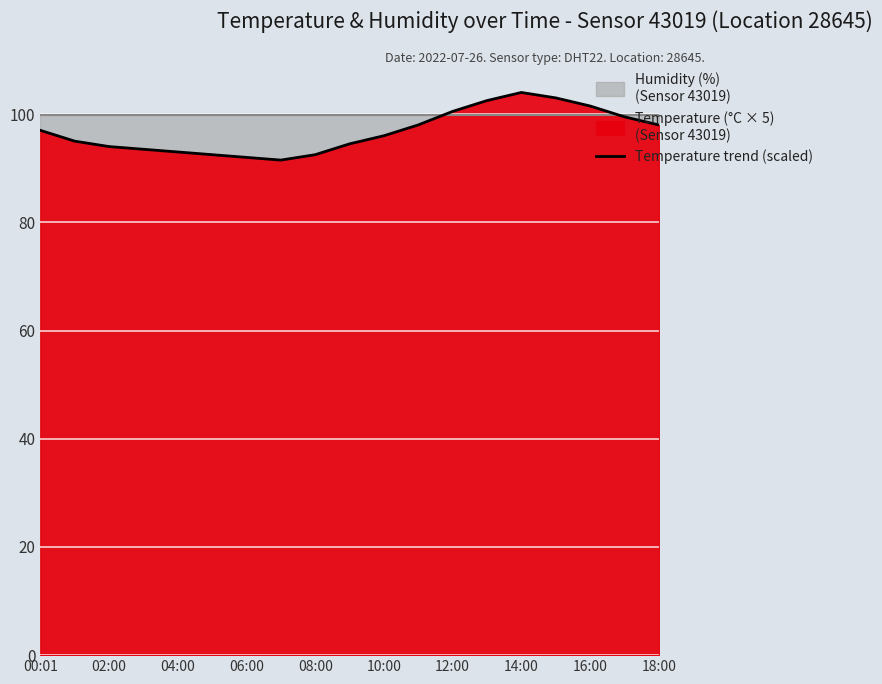

What is the maximum value for Temperature trend (scaled)?

104.0